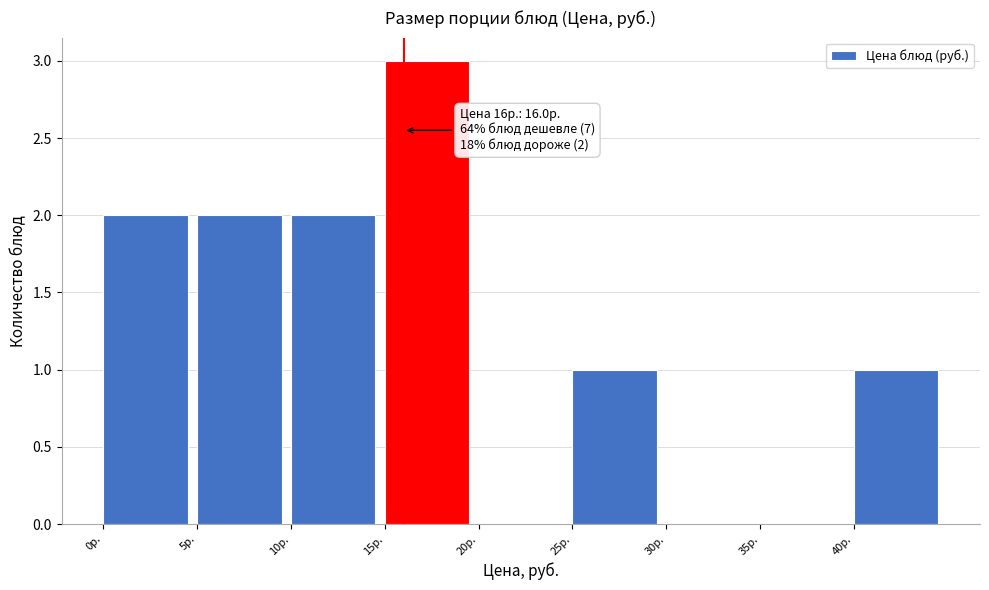

Which range on the x-axis has the tallest bar?

15 to 20